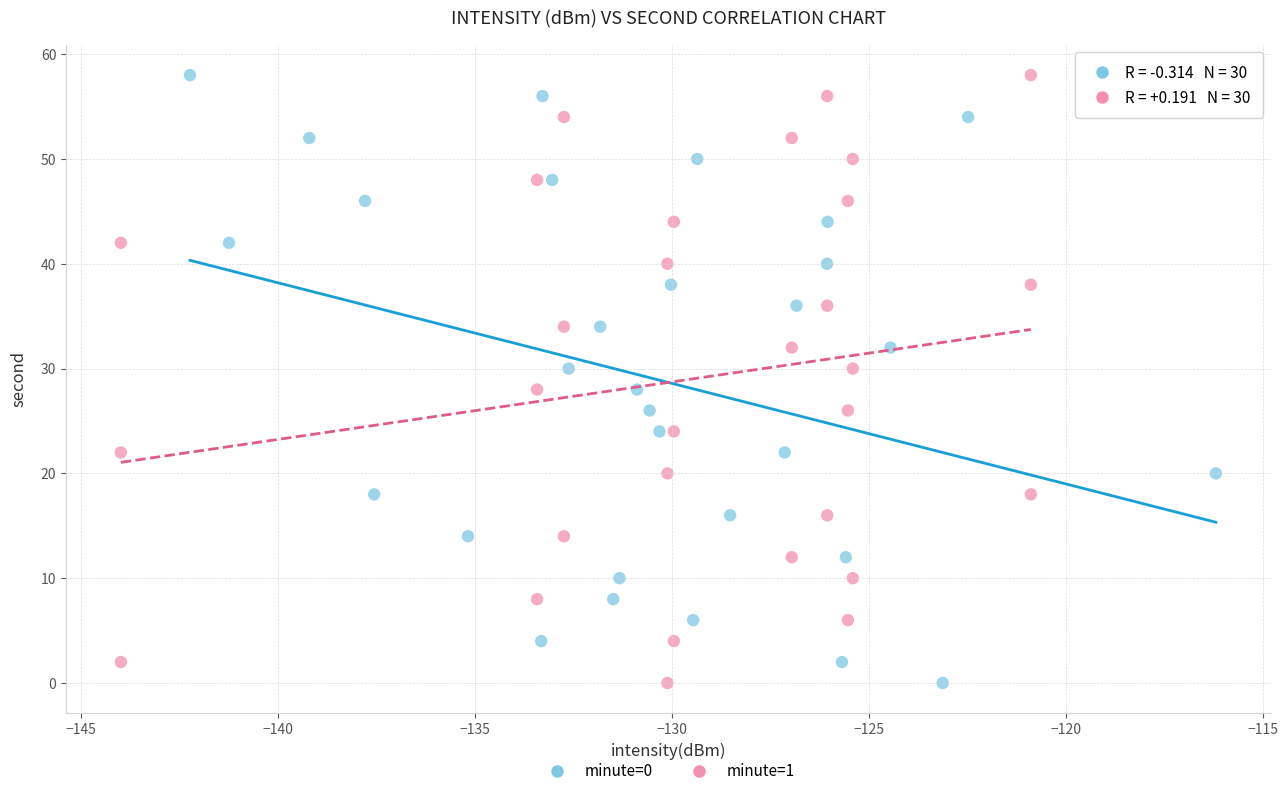

What are all the series names shown in the legend?

minute=0, minute=1